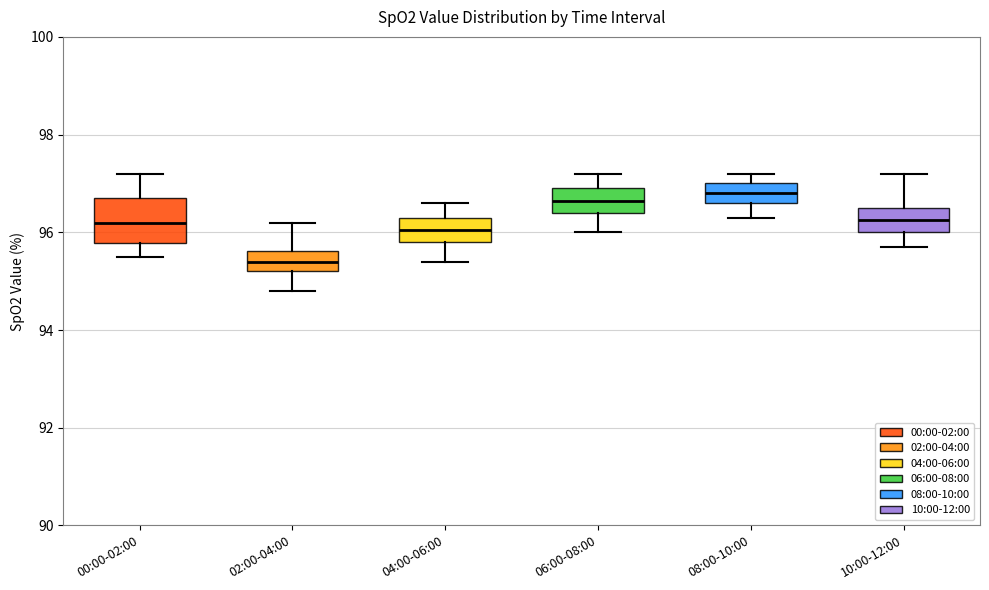

Comparing the boxes themselves (not the whiskers), which one is the tallest?

00:00-02:00